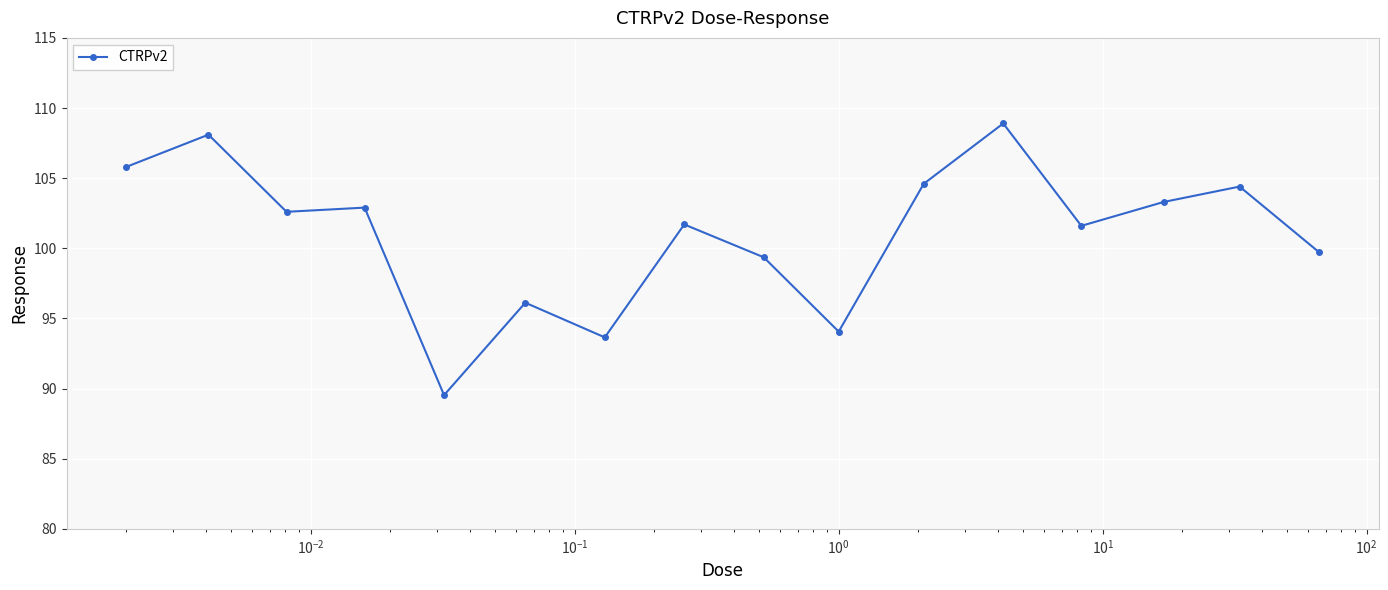

What is the minimum value shown in the chart?

89.5